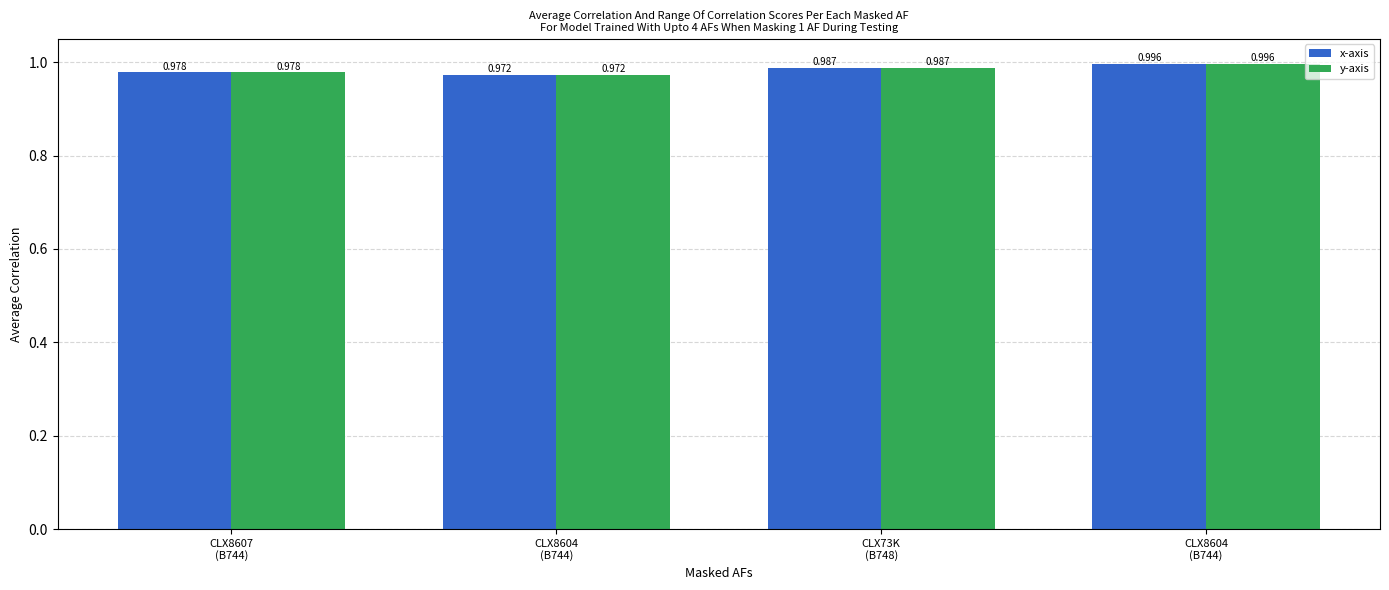

What are all the series names shown in the legend?

x-axis, y-axis